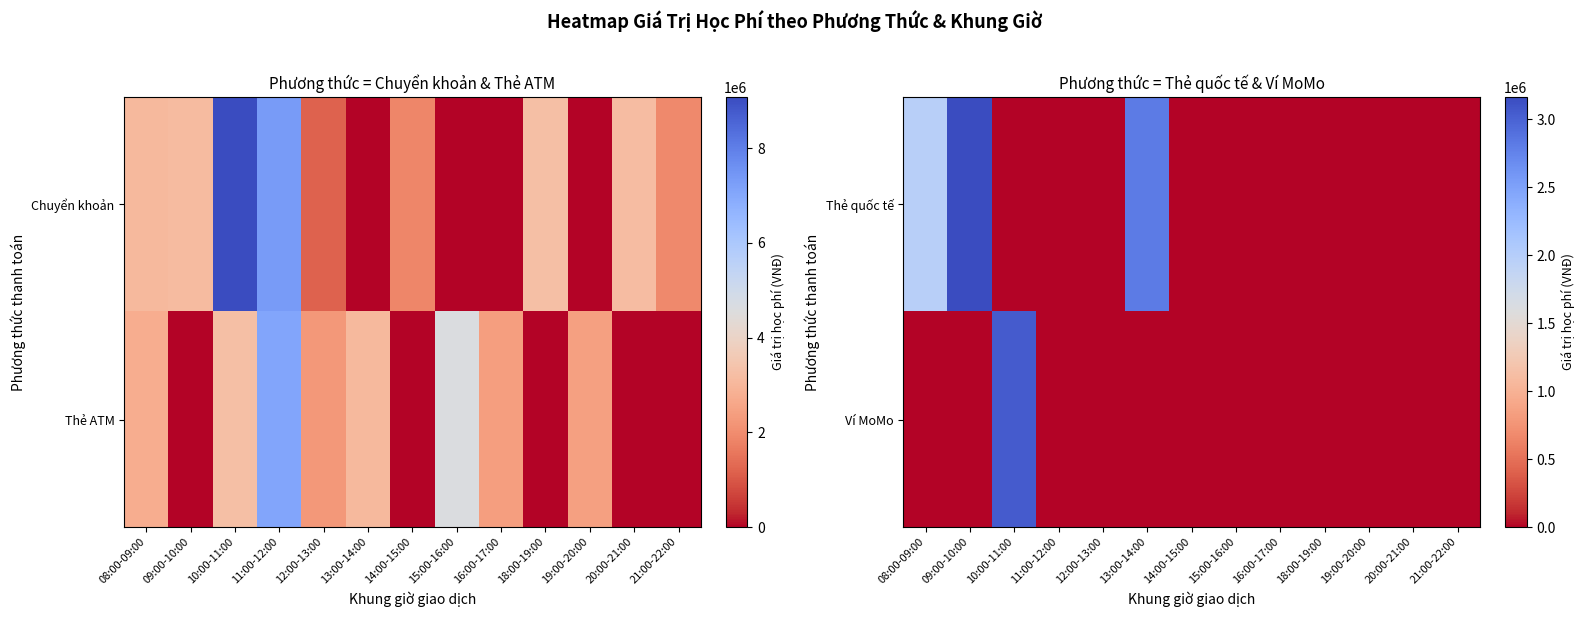

Count the number of data series in this chart.

2